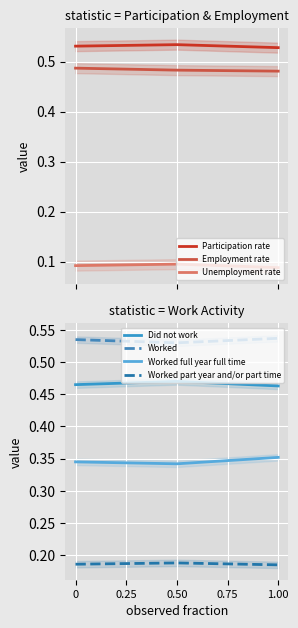

Is this an area chart (filled region under the line)?

No